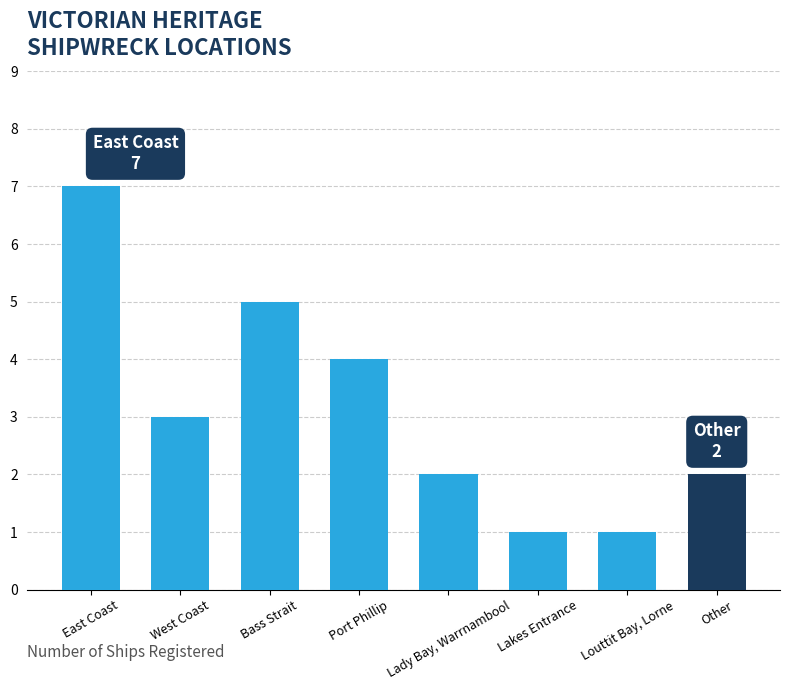

How many categories are shown in the chart?

8